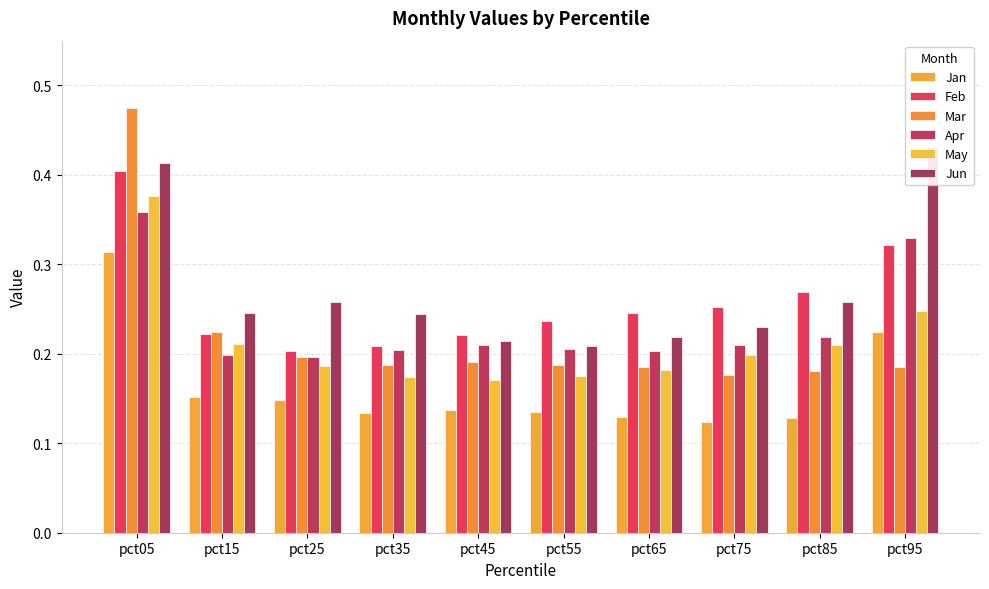

Rank the series at pct85 from highest to lowest value.

Feb, Jun, Apr, May, Mar, Jan